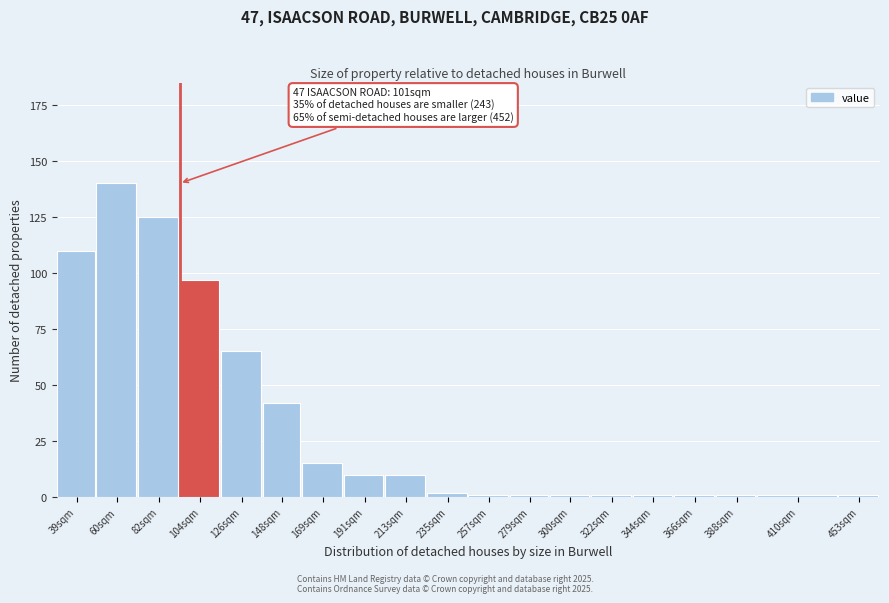

Reading left to right, transcribe all the data shown in this chart.

110	140	125	97	65	42	15	10	10	2	1	1	1	1	1	1	1	1	1